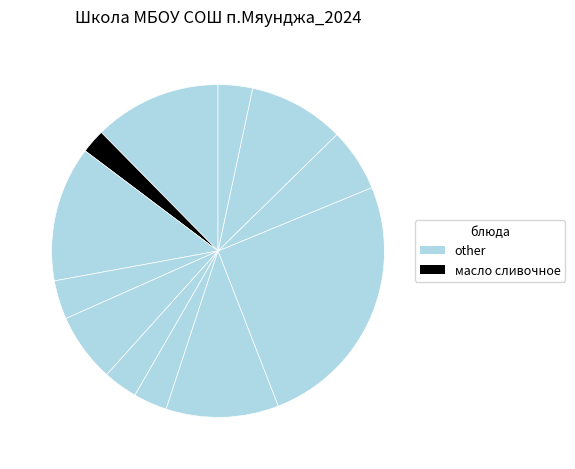

Rank the categories by value from lowest to highest.

масло сливочное, салат из соленых огурцов с луком, Груша, яблоко, Чай с шиповником, компот из сухофруктов, Хлеб пшеничный, хлеб пшен.рж, суп с рисом и томатом, Шницель из говядины, Макароны отварные, жаркое по-домашнему